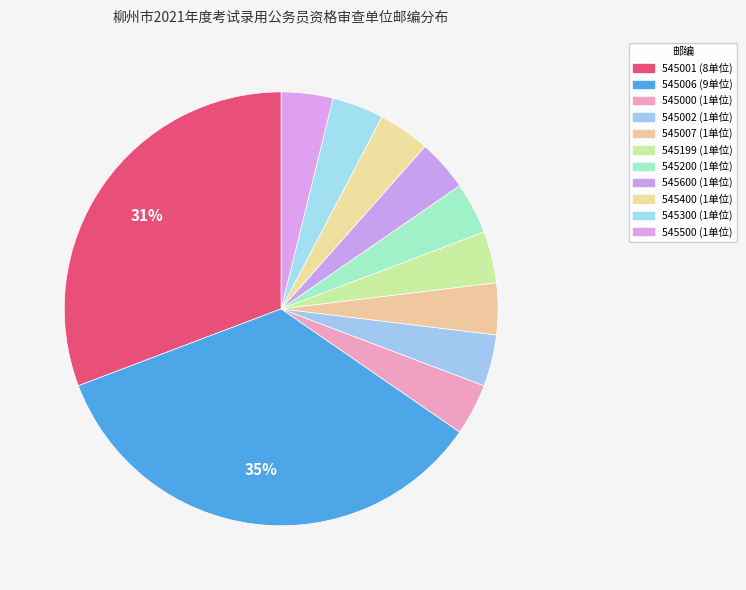

How many segments does this pie chart have?

11